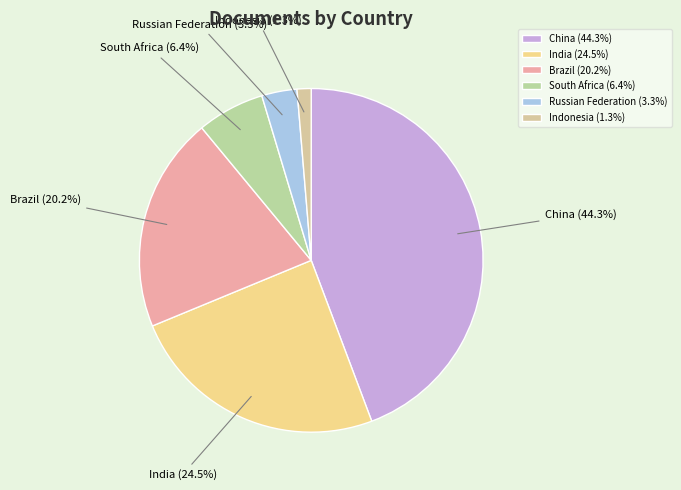

What percentage is the Brazil slice, to the nearest percent?

20%